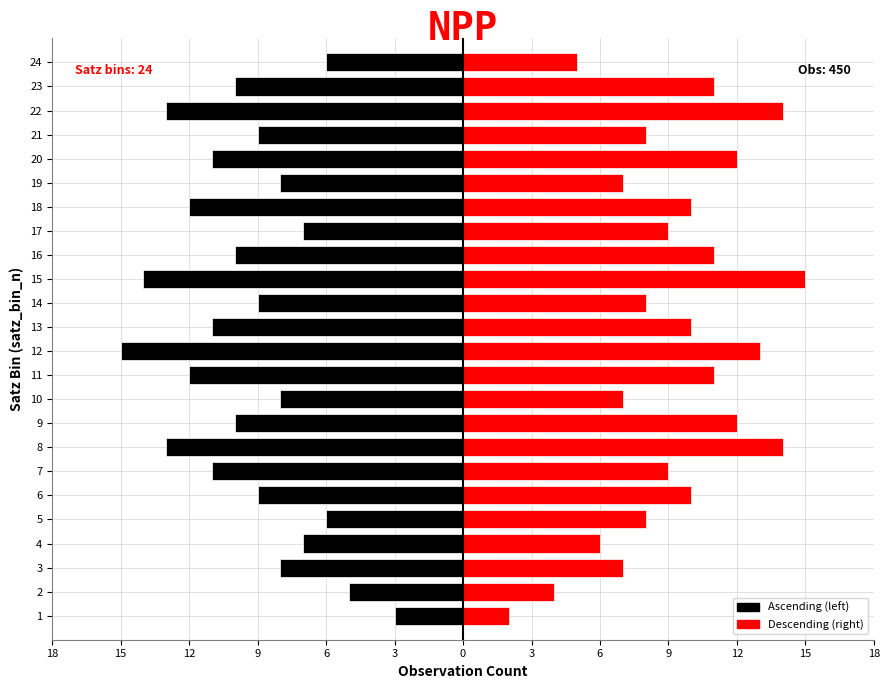

What is the label of the 9th bar from the right?

15